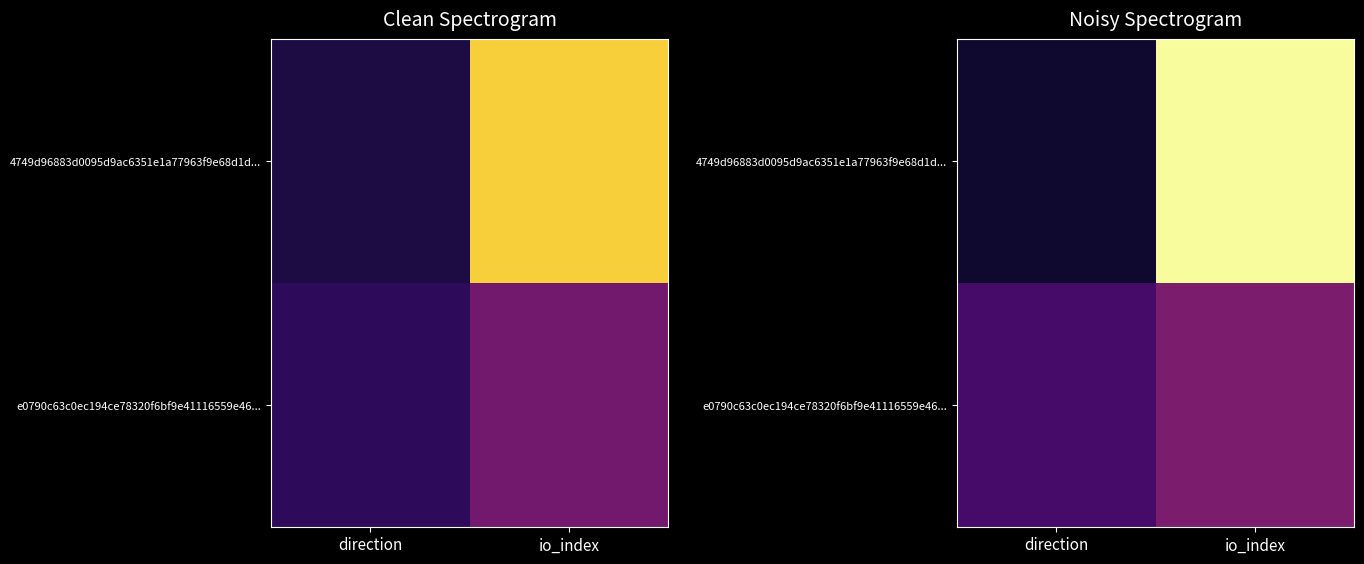

Where does the e0790c63c0ec194ce78320f6bf9e41116559e46... series first go above 8?

io_index